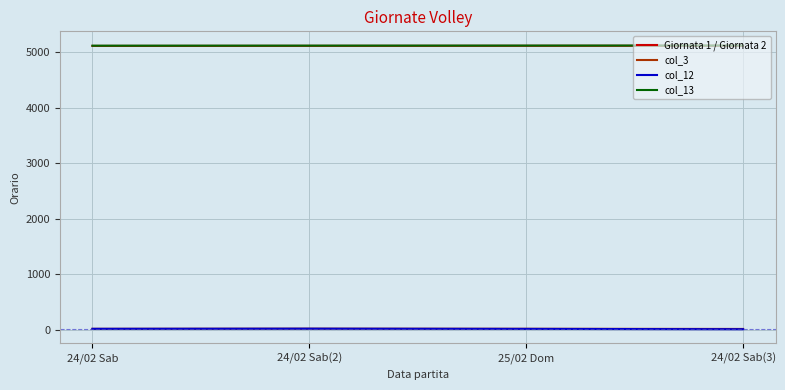

What is the lowest value of the Giornata 1 / Giornata 2 series?

5112.0